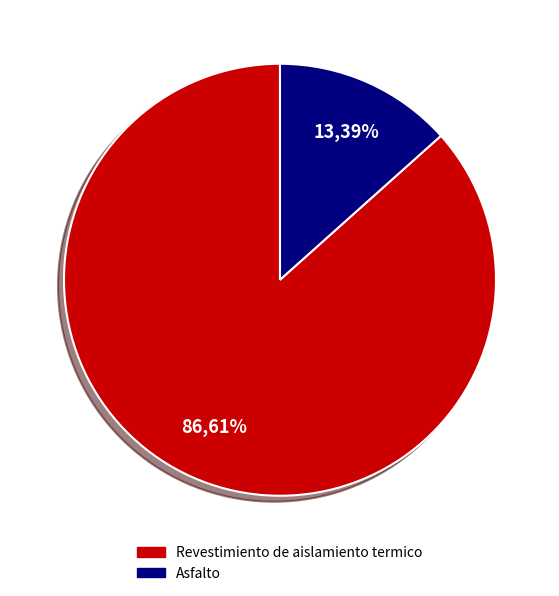

What percentage is NOT represented by Asfalto?

86.6%